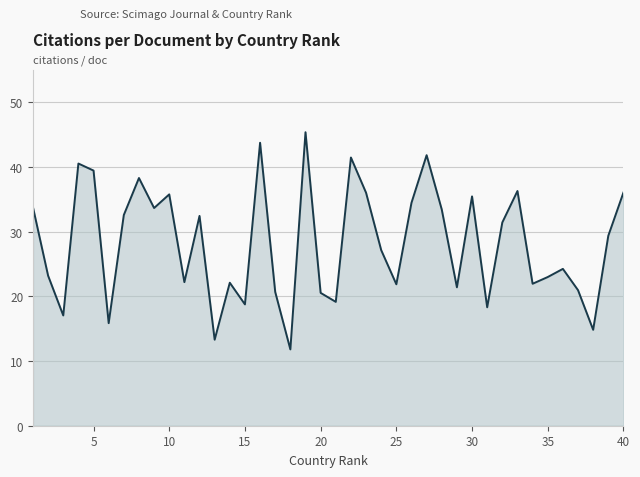

What is the difference between the maximum and minimum values?

33.6